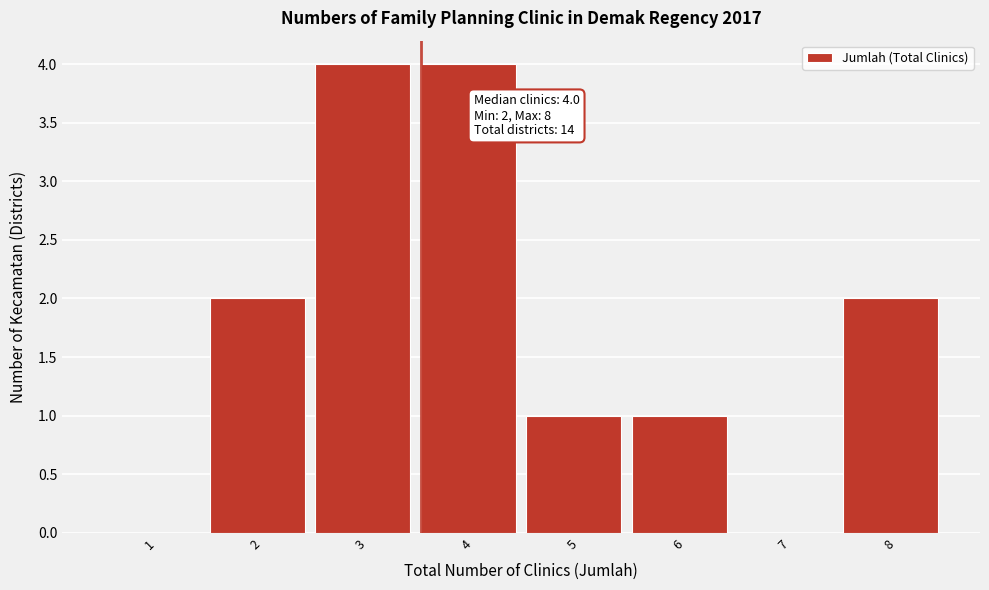

Reading right to left, what are all the values shown in this chart?

8=2	7=0	6=1	5=1	4=4	3=4	2=2	1=0